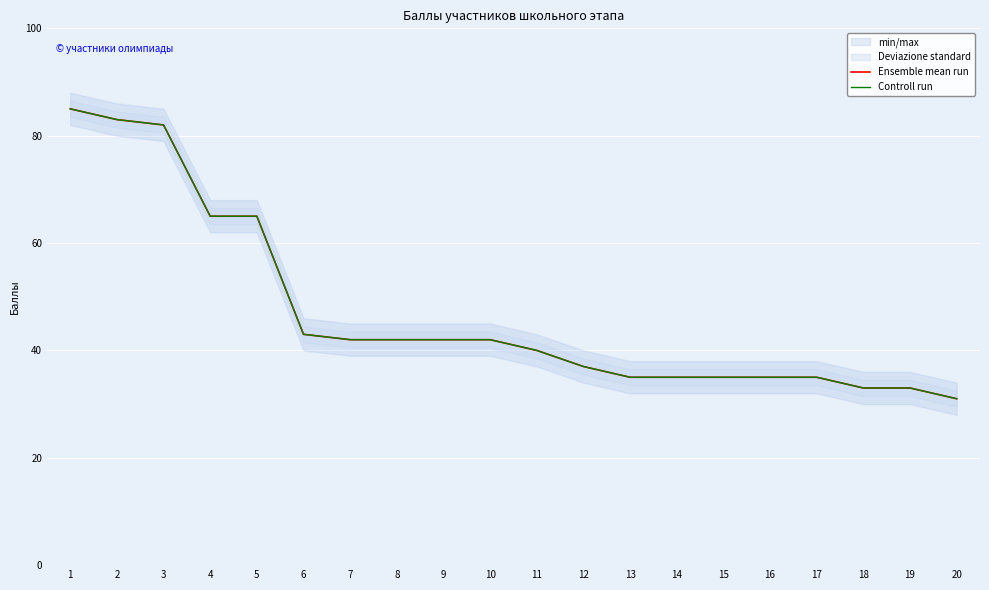

The value of Controll run at 7 is 42. True or false?

True